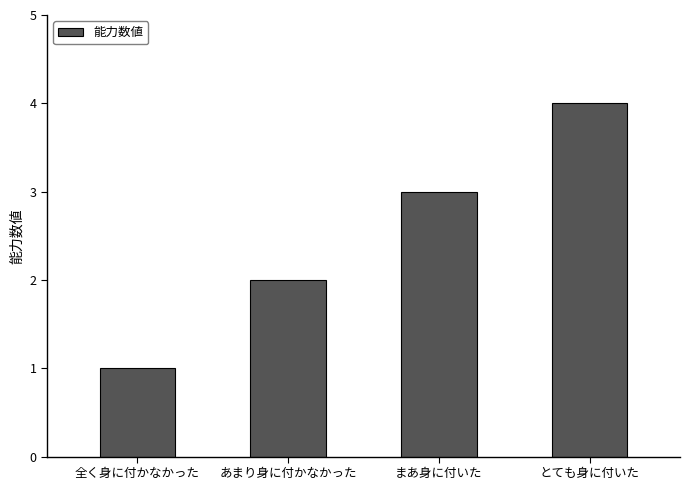

What is the approximate value at 全く身に付かなかった?

1